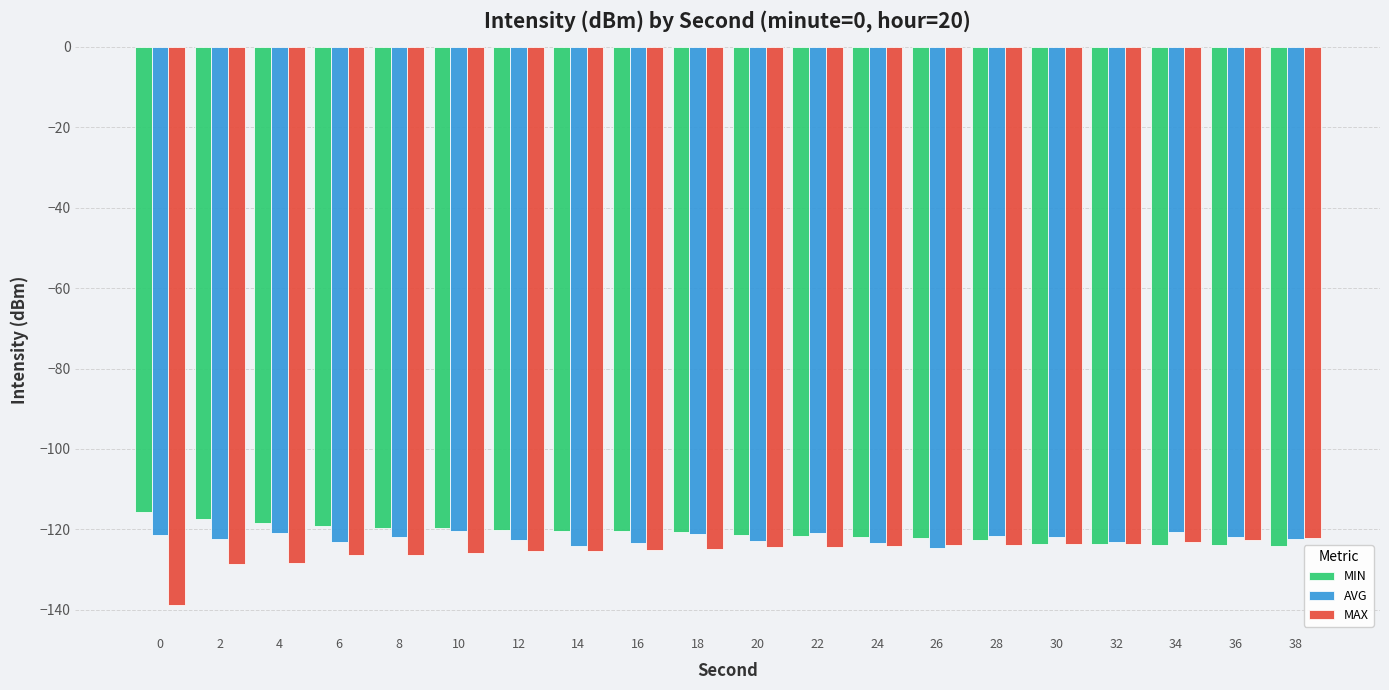

What are all the series names shown in the legend?

MIN, AVG, MAX